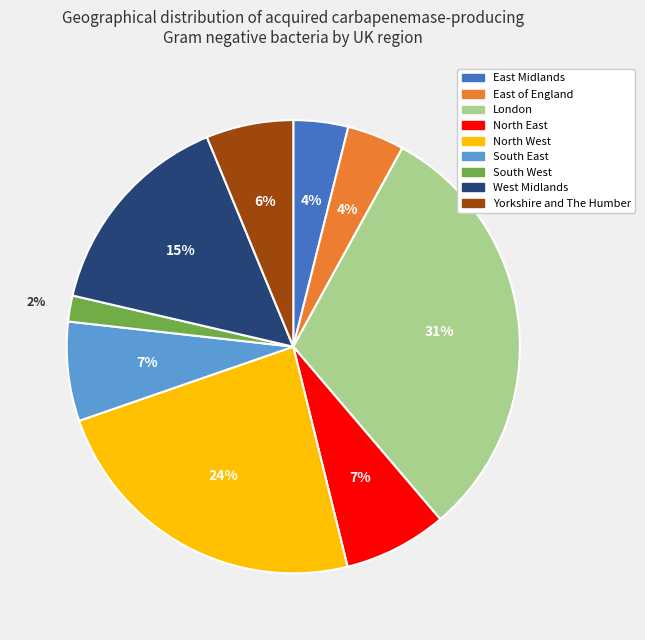

True or false: South East accounts for 7% of the total.

True